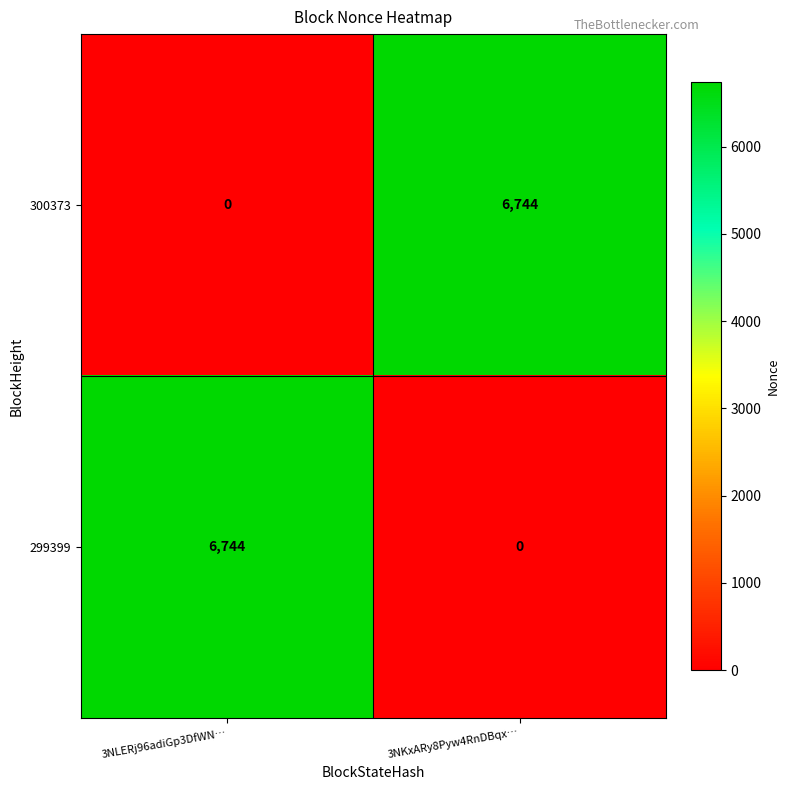

What is the difference between the 299399 values at 3NLERj96adiGp3DfWN… and 3NKxARy8Pyw4RnDBqx…?

6744